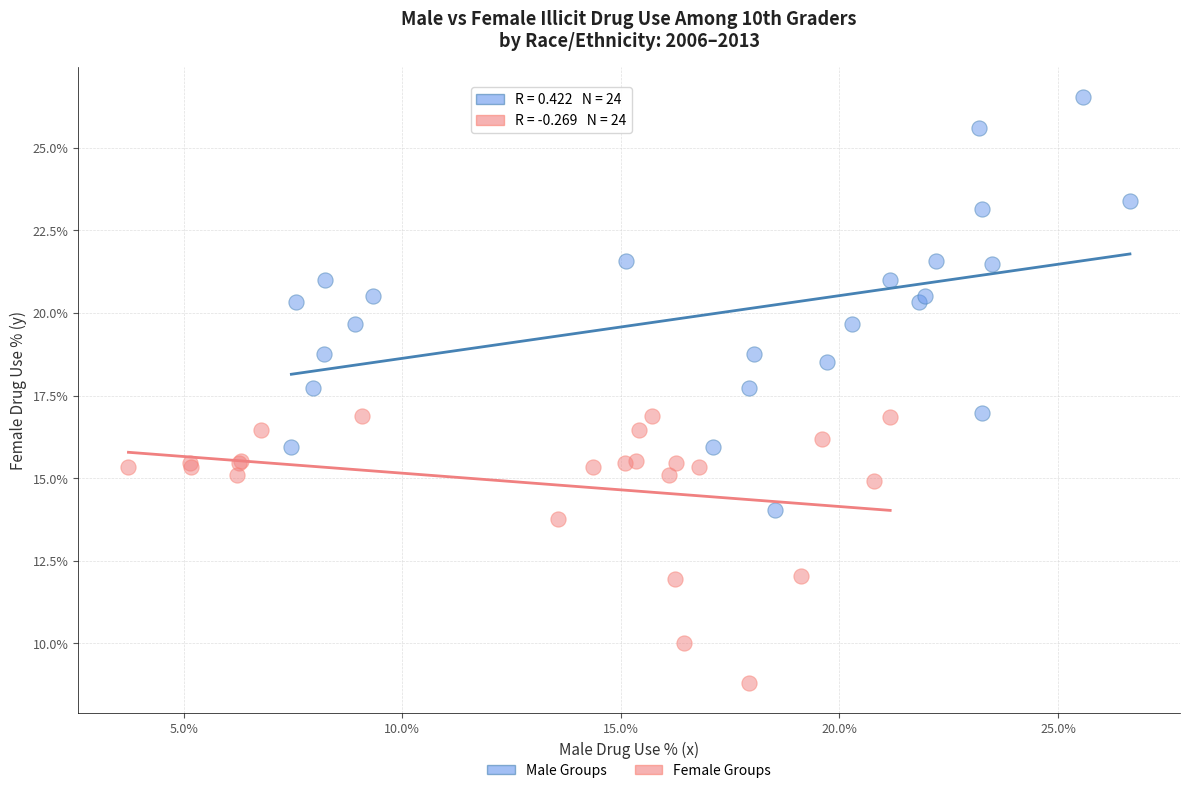

Which series has the largest Y range (max minus min)?

Male Groups